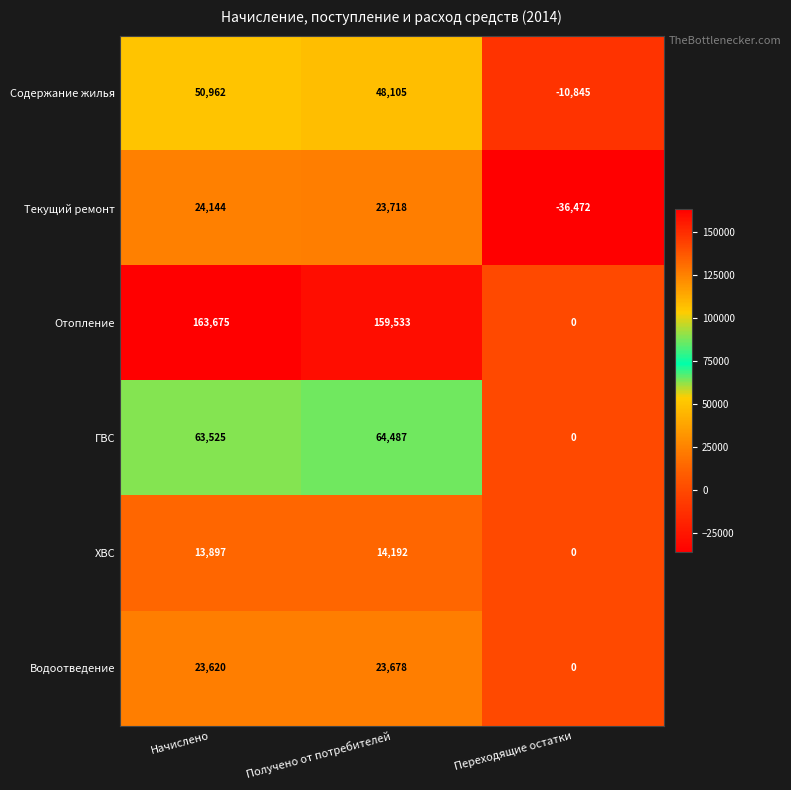

What is the difference between the ХВС values at Начислено and Получено от потребителей?

295